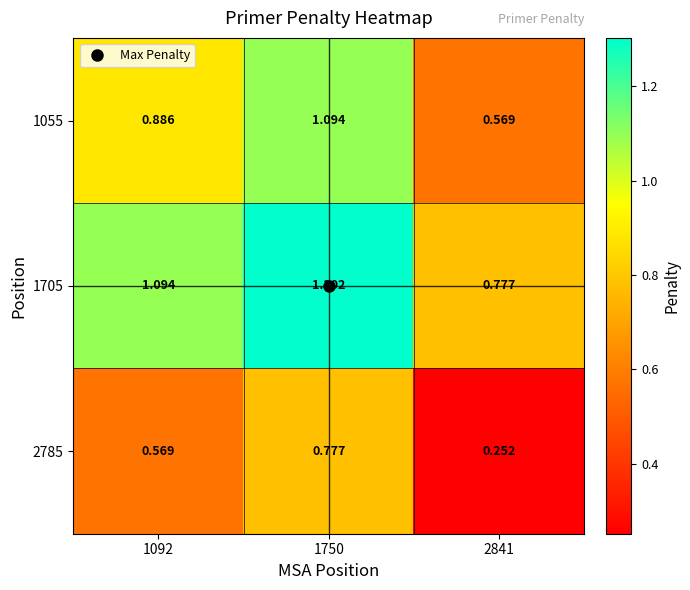

Is the value of 1055 at 2841 greater than the value of 2785 at 2841?

Yes